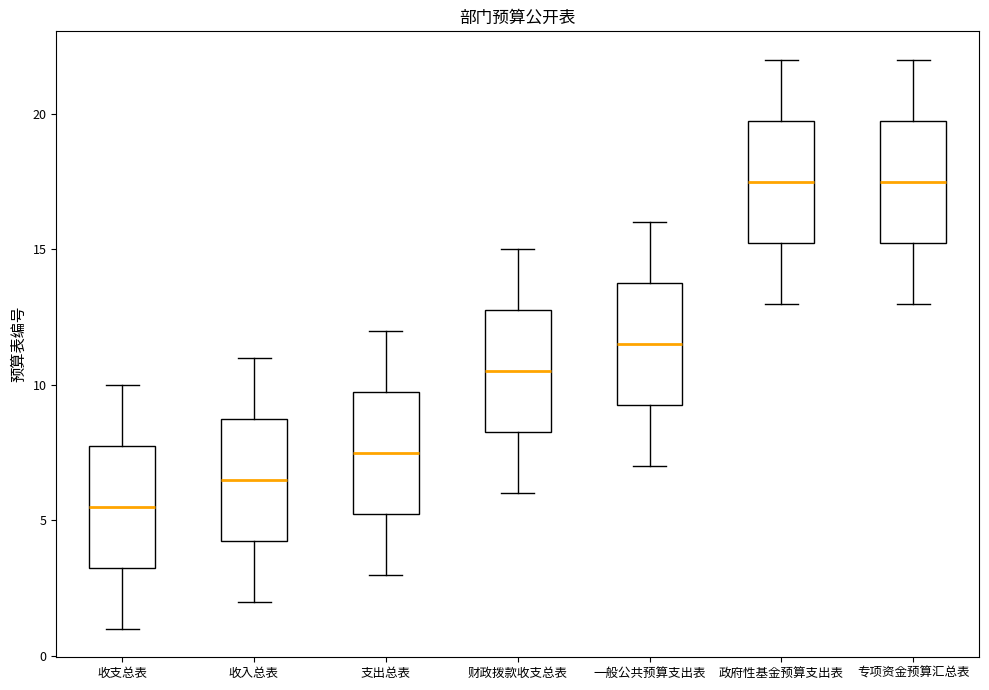

Where does the upper whisker of the box for 收入总表 end on the y-axis? The values are not printed on the chart, so give them approximately, as read against the axis.

11.0